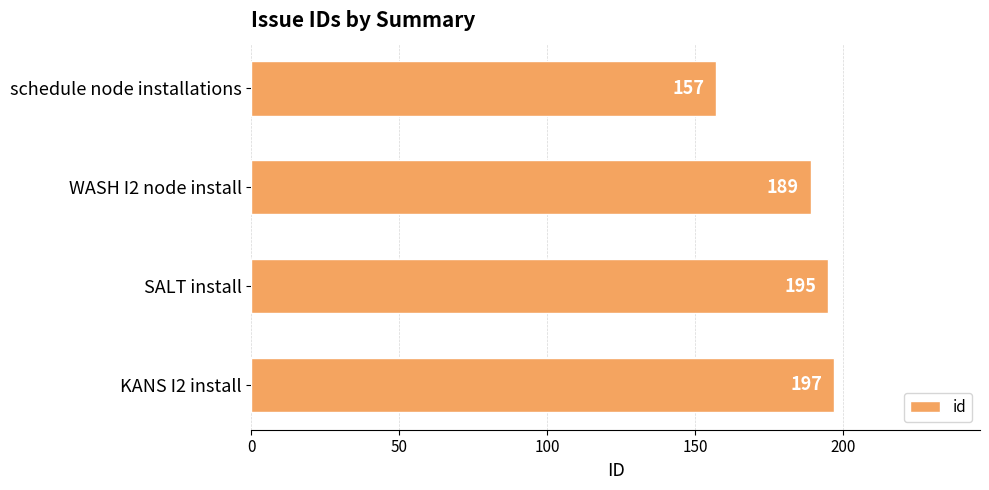

How many data points are less than 195?

2